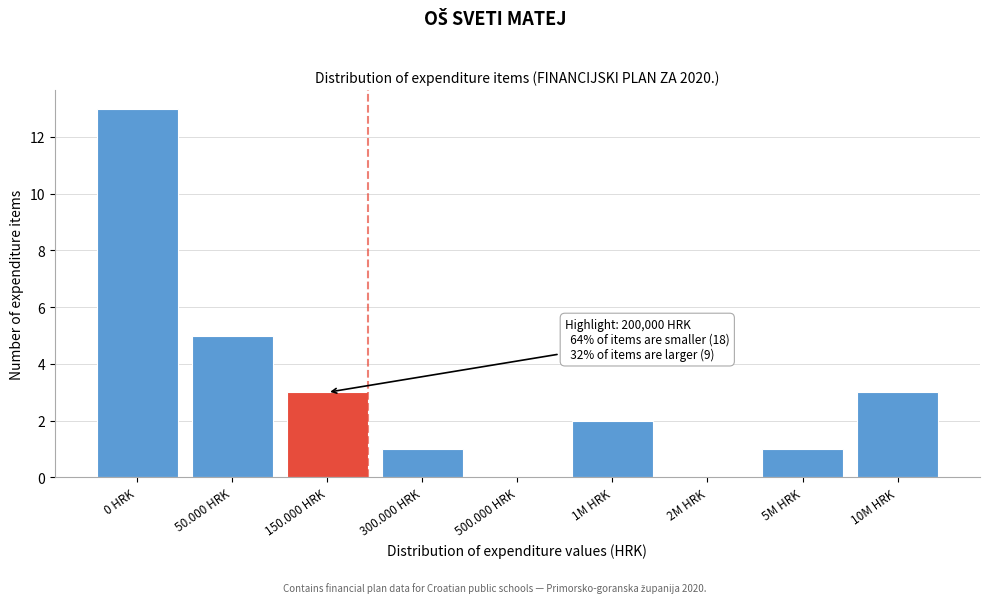

Reading right to left, extract all data points from this chart.

10M HRK=3	5M HRK=1	2M HRK=0	1M HRK=2	500.000 HRK=0	300.000 HRK=1	150.000 HRK=3	50.000 HRK=5	0 HRK=13